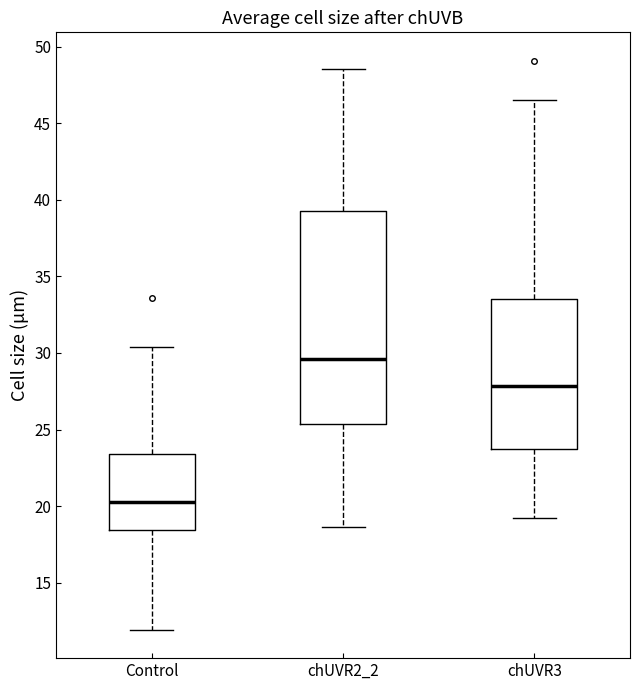

Comparing the boxes themselves (not the whiskers), which one is the tallest?

chUVR2_2